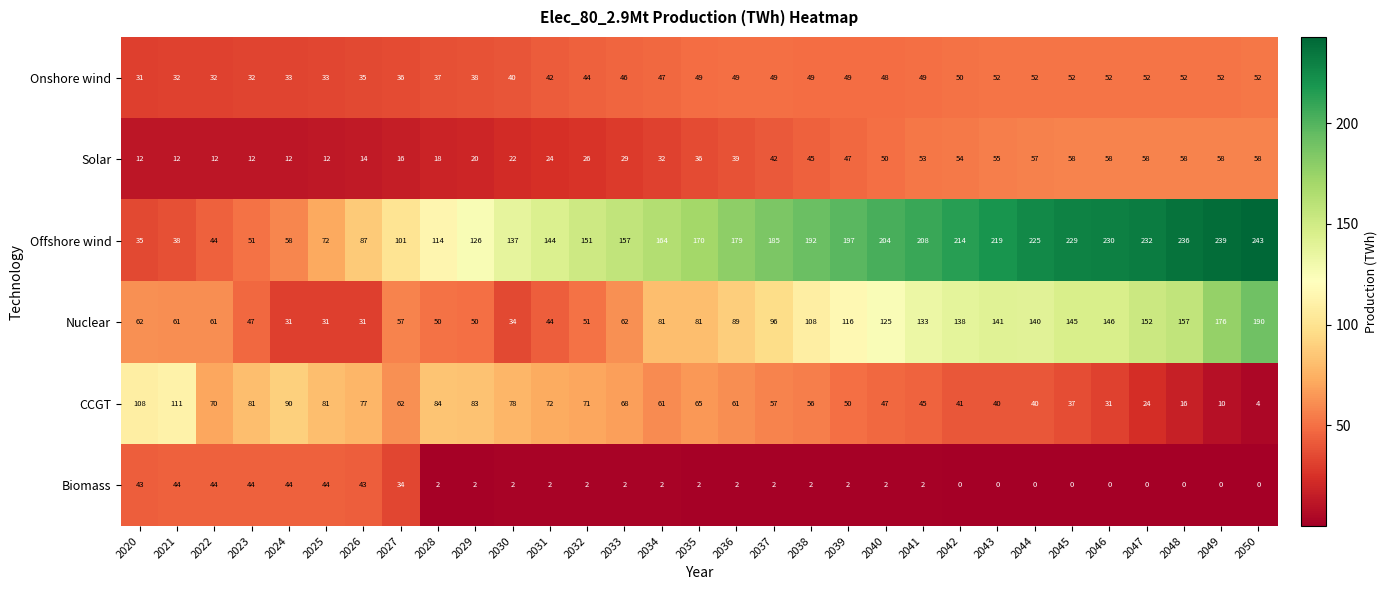

What is the greatest value displayed?

243